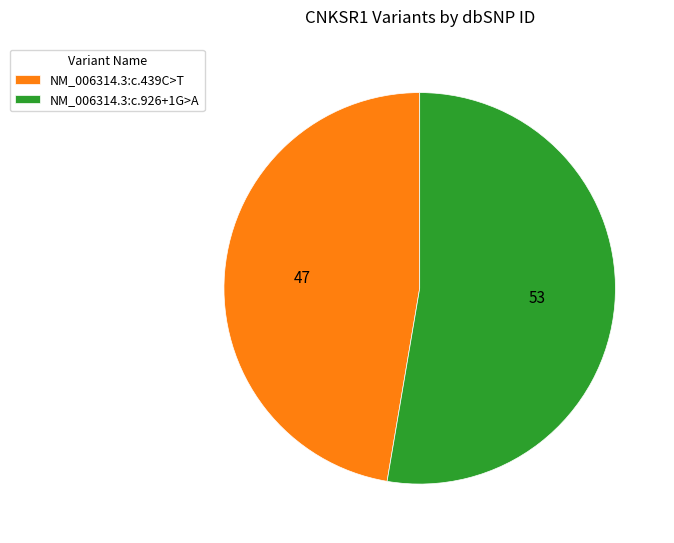

Which category accounts for the majority?

NM_006314.3:c.926+1G>A